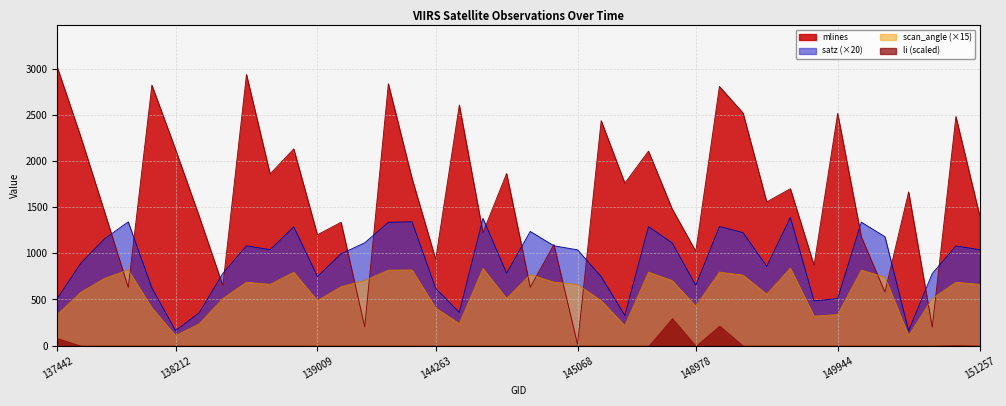

Which series has the largest total across all categories?

mlines